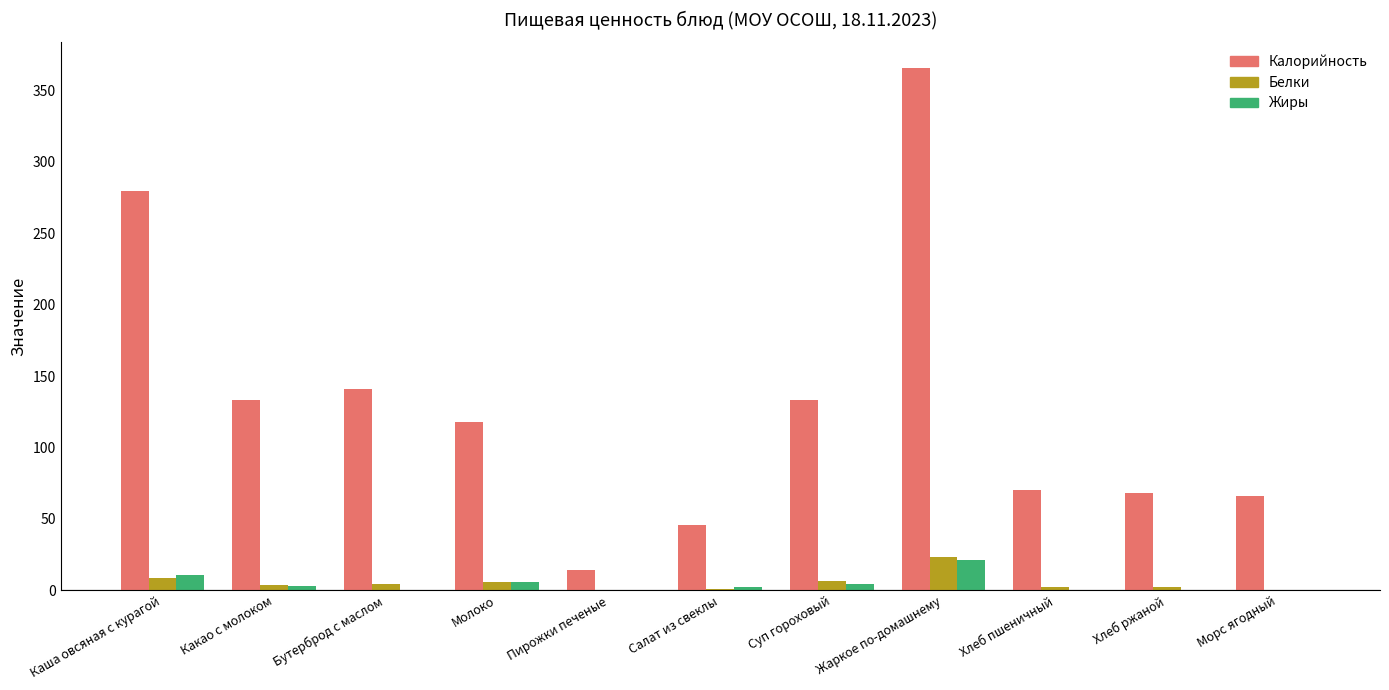

What is the sum of all Белки values?

59.0